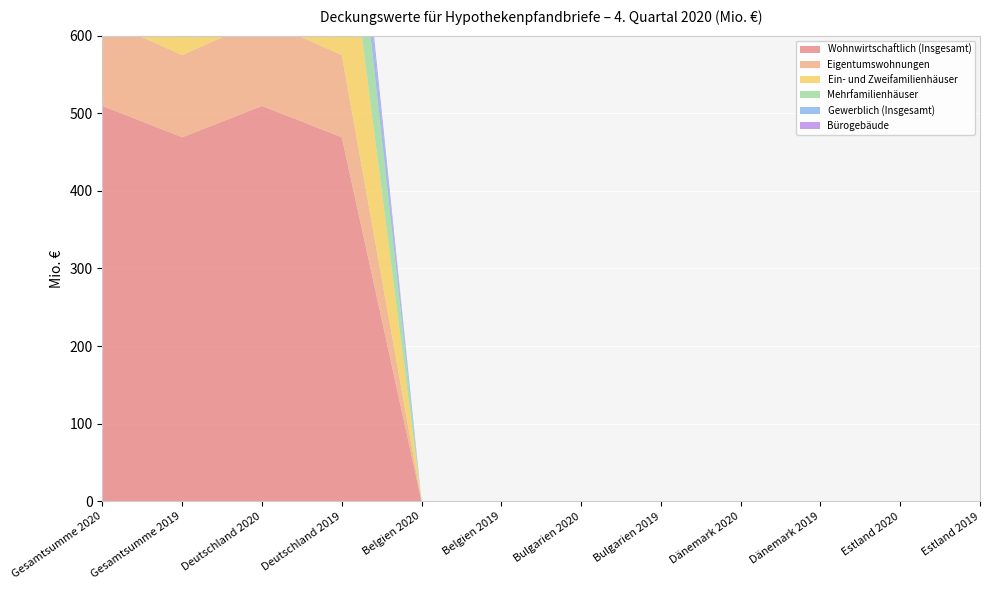

Reading left to right, list all the values displayed in this chart.

Wohnwirtschaftlich (Insgesamt): Gesamtsumme 2020=509.5	Gesamtsumme 2019=469.1	Deutschland 2020=509.5	Deutschland 2019=469.1	Belgien 2020=0.0	Belgien 2019=0.0	Bulgarien 2020=0.0	Bulgarien 2019=0.0	Dänemark 2020=0.0	Dänemark 2019=0.0	Estland 2020=0.0	Estland 2019=0.0
Eigentumswohnungen: Gesamtsumme 2020=111.4	Gesamtsumme 2019=105.9	Deutschland 2020=111.4	Deutschland 2019=105.9	Belgien 2020=0.0	Belgien 2019=0.0	Bulgarien 2020=0.0	Bulgarien 2019=0.0	Dänemark 2020=0.0	Dänemark 2019=0.0	Estland 2020=0.0	Estland 2019=0.0
Ein- und Zweifamilienhäuser: Gesamtsumme 2020=228.7	Gesamtsumme 2019=225.4	Deutschland 2020=228.7	Deutschland 2019=225.4	Belgien 2020=0.0	Belgien 2019=0.0	Bulgarien 2020=0.0	Bulgarien 2019=0.0	Dänemark 2020=0.0	Dänemark 2019=0.0	Estland 2020=0.0	Estland 2019=0.0
Mehrfamilienhäuser: Gesamtsumme 2020=169.4	Gesamtsumme 2019=137.8	Deutschland 2020=169.4	Deutschland 2019=137.8	Belgien 2020=0.0	Belgien 2019=0.0	Bulgarien 2020=0.0	Bulgarien 2019=0.0	Dänemark 2020=0.0	Dänemark 2019=0.0	Estland 2020=0.0	Estland 2019=0.0
Gewerblich (Insgesamt): Gesamtsumme 2020=51.4	Gesamtsumme 2019=48.4	Deutschland 2020=51.4	Deutschland 2019=48.4	Belgien 2020=0.0	Belgien 2019=0.0	Bulgarien 2020=0.0	Bulgarien 2019=0.0	Dänemark 2020=0.0	Dänemark 2019=0.0	Estland 2020=0.0	Estland 2019=0.0
Bürogebäude: Gesamtsumme 2020=20.6	Gesamtsumme 2019=18.8	Deutschland 2020=20.6	Deutschland 2019=18.8	Belgien 2020=0.0	Belgien 2019=0.0	Bulgarien 2020=0.0	Bulgarien 2019=0.0	Dänemark 2020=0.0	Dänemark 2019=0.0	Estland 2020=0.0	Estland 2019=0.0